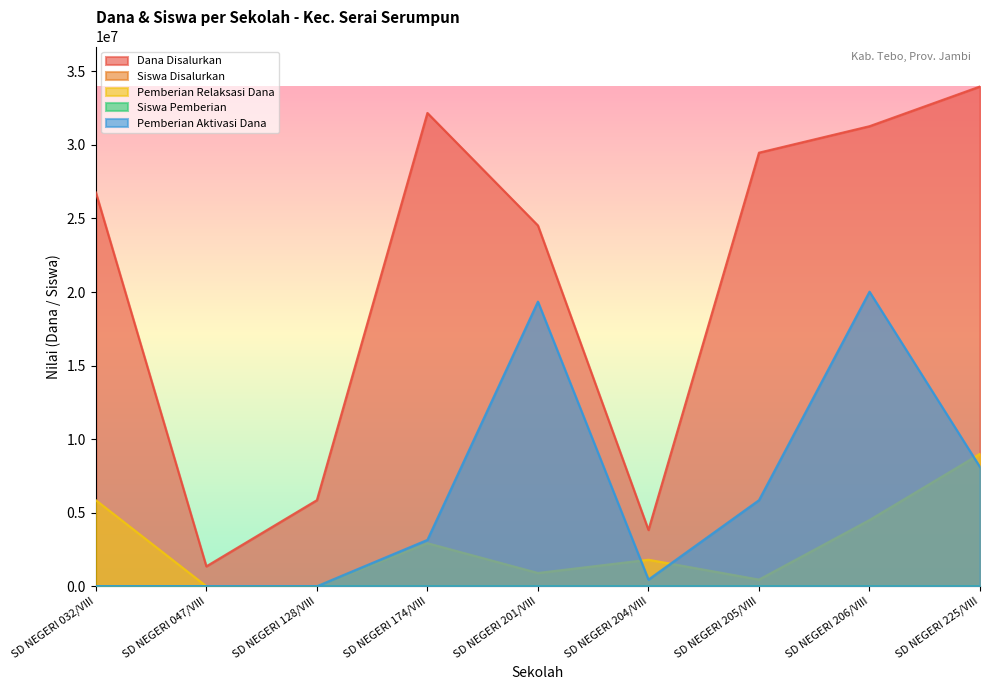

True or false: Pemberian Aktivasi Dana and Siswa Pemberian cross at least once.

True